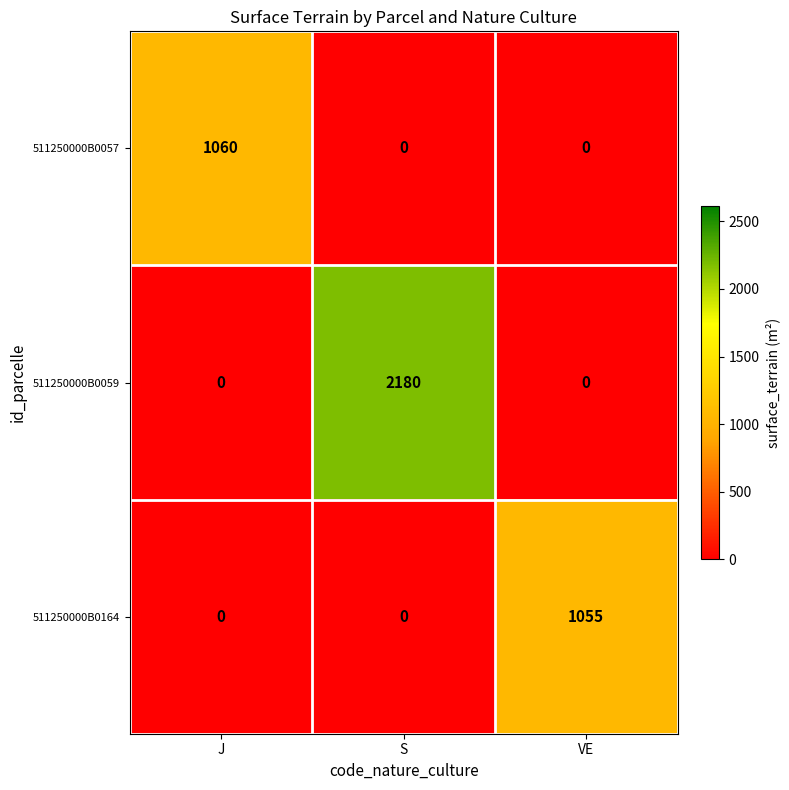

What is the difference between the maximum and minimum values in the 511250000B0057 series?

1060